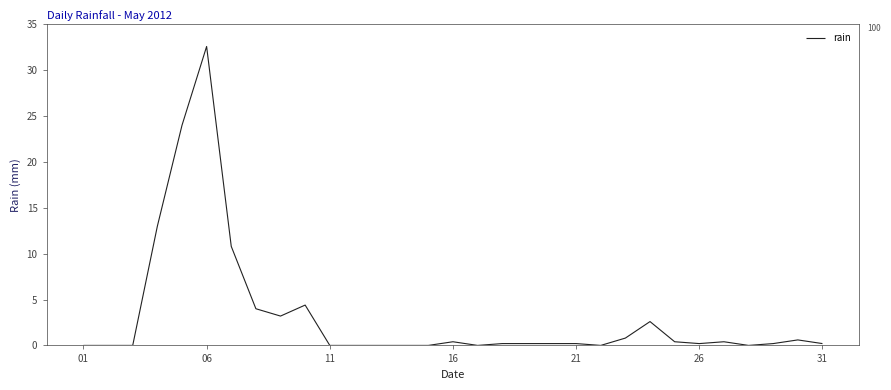

What is the greatest value displayed?

32.6